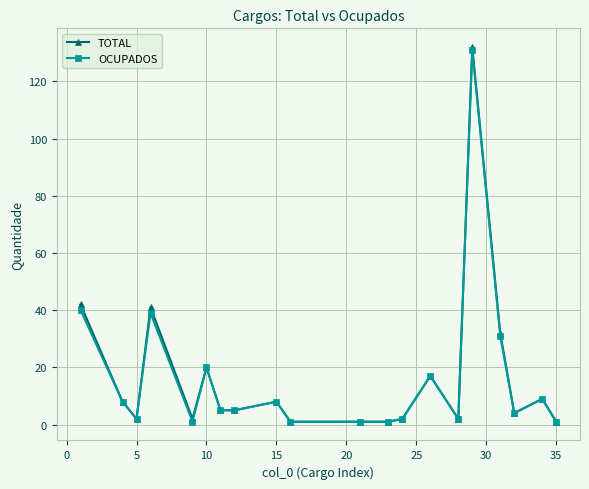

What is the maximum value for TOTAL?

132